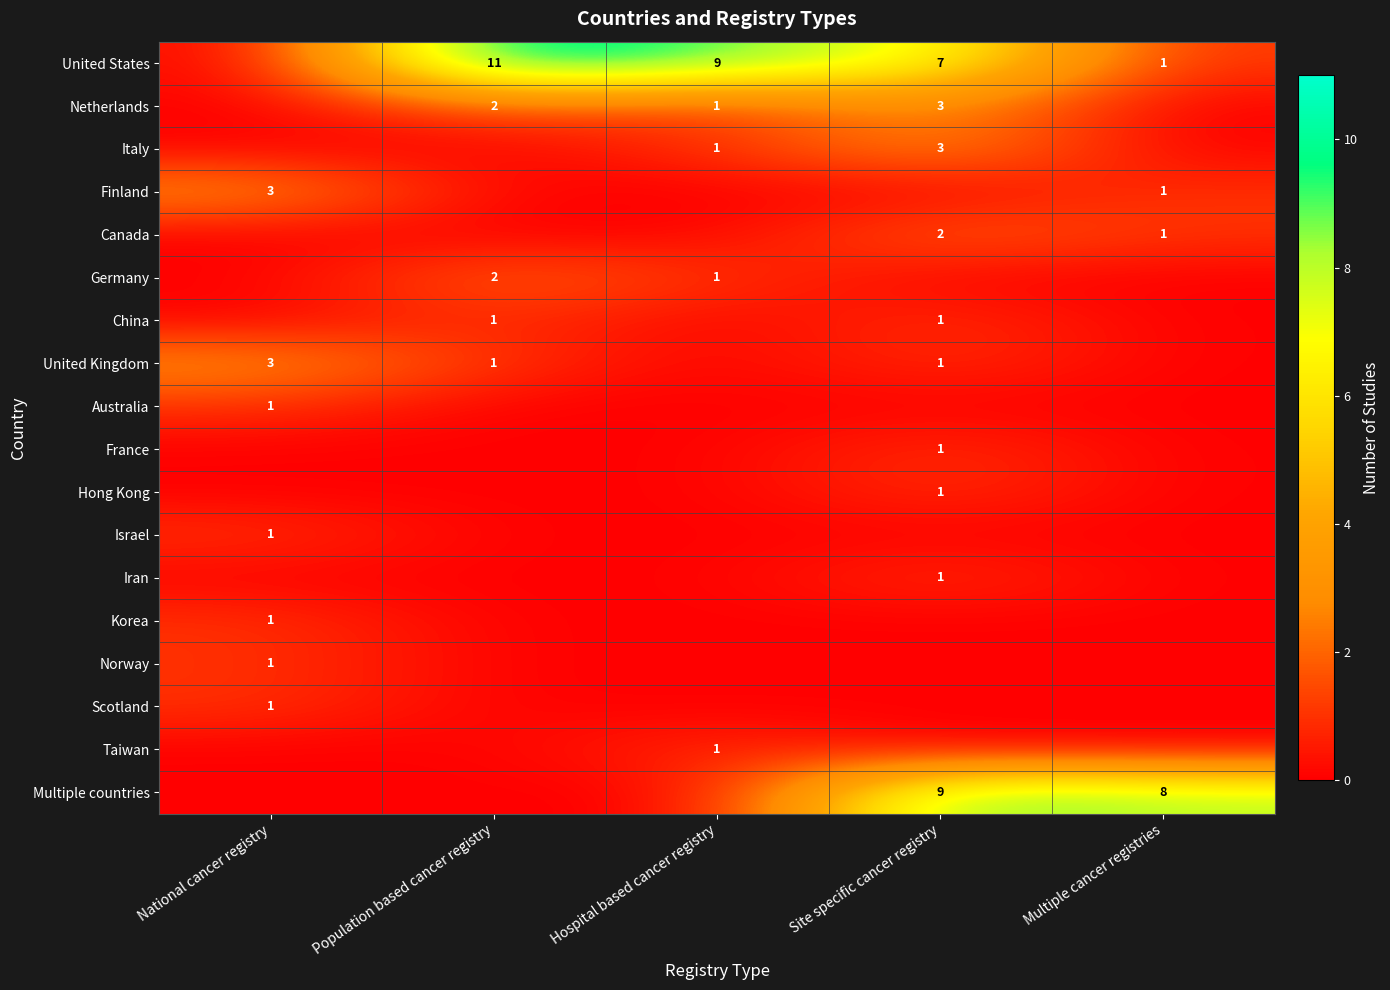

What is the spread (max minus min) of values at Site specific cancer registry?

9